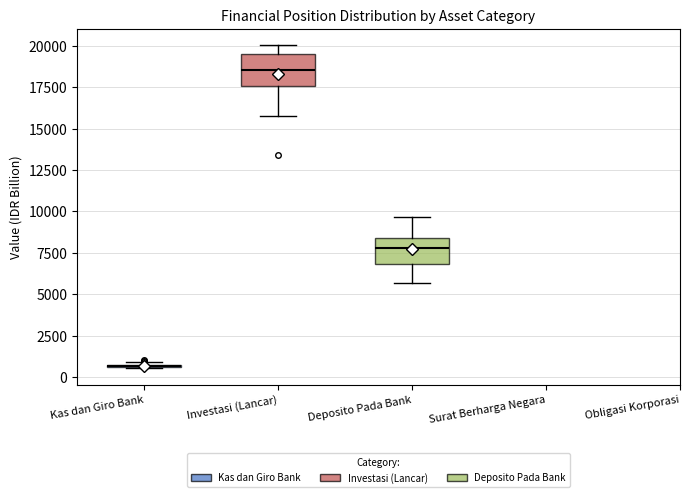

Reading left to right, read every box against the y-axis: the position of its median line, the range the box covers, and the ends of its whiskers. The values are not printed on the chart, so give them approximately, as read against the axis.

Kas dan Giro Bank: box collapsed to a line at 500, whiskers 500 to 1000
Investasi (Lancar): median 18500, box 17500 to 19500, whiskers 16000 to 20000
Deposito Pada Bank: median 8000, box 7000 to 8500, whiskers 5500 to 9500